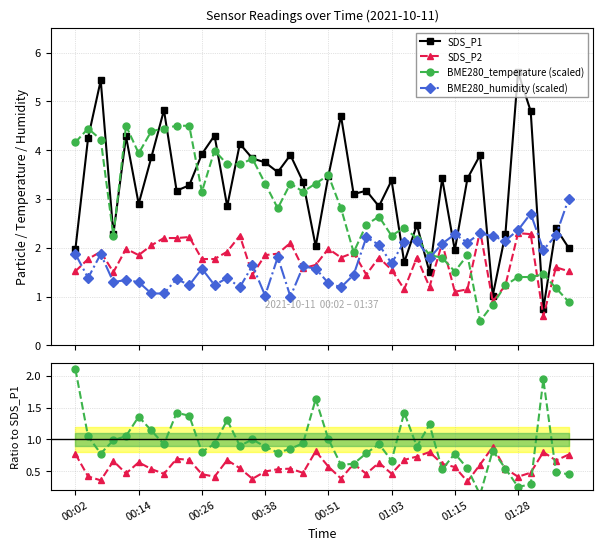

What is the greatest value displayed?

5.6